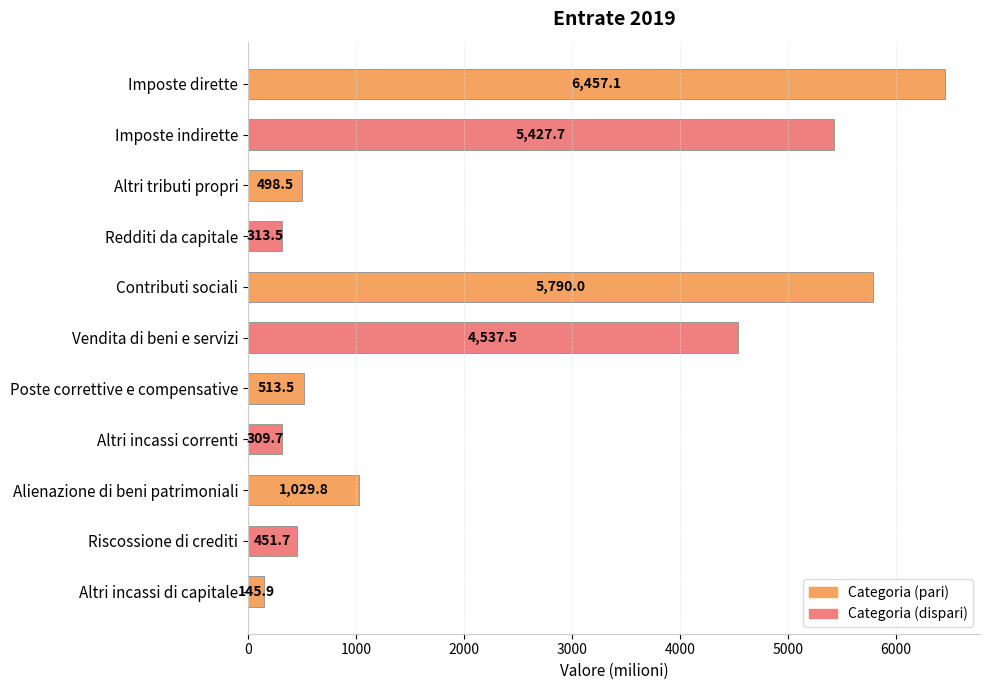

Where is the data nearest to the value 3301?

Vendita di beni e servizi